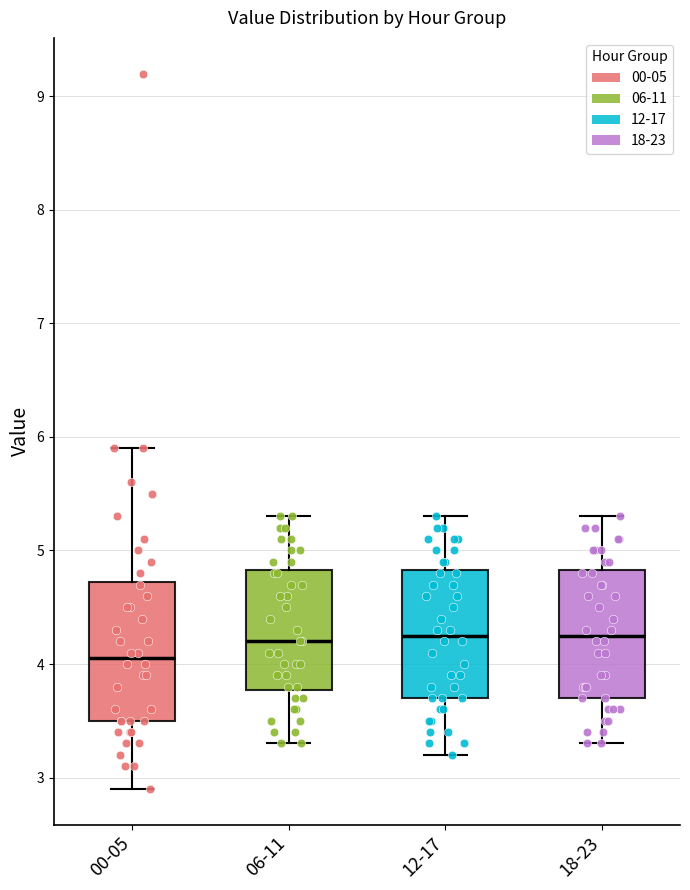

Where does the upper whisker of the box for 00-05 end on the y-axis? The values are not printed on the chart, so give them approximately, as read against the axis.

5.9